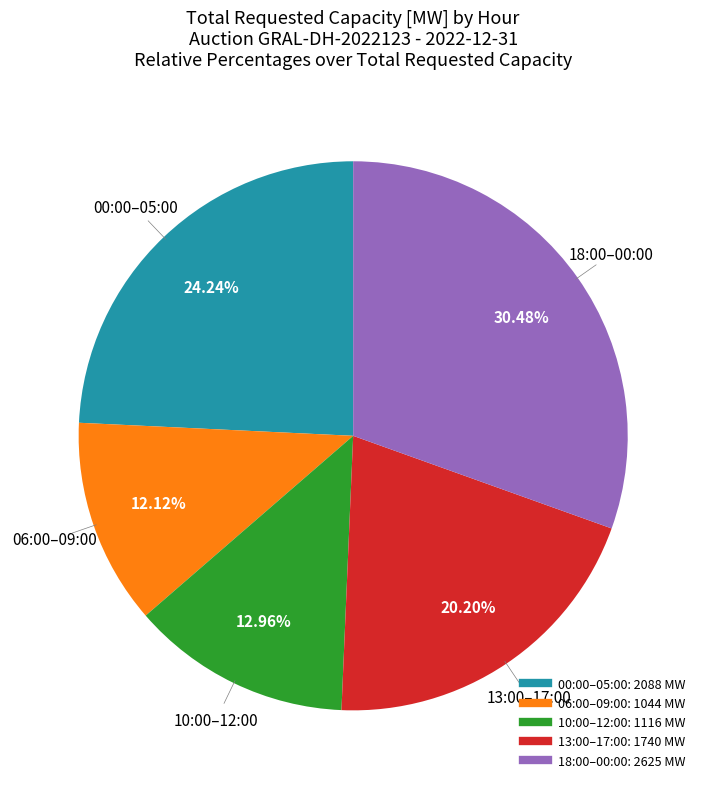

Is there a majority slice in this chart?

No